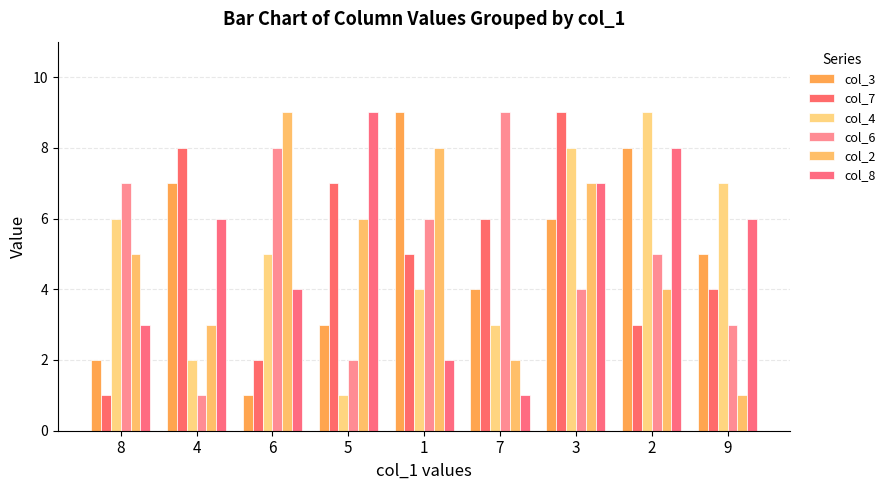

What is the average value of the col_8 series?

5